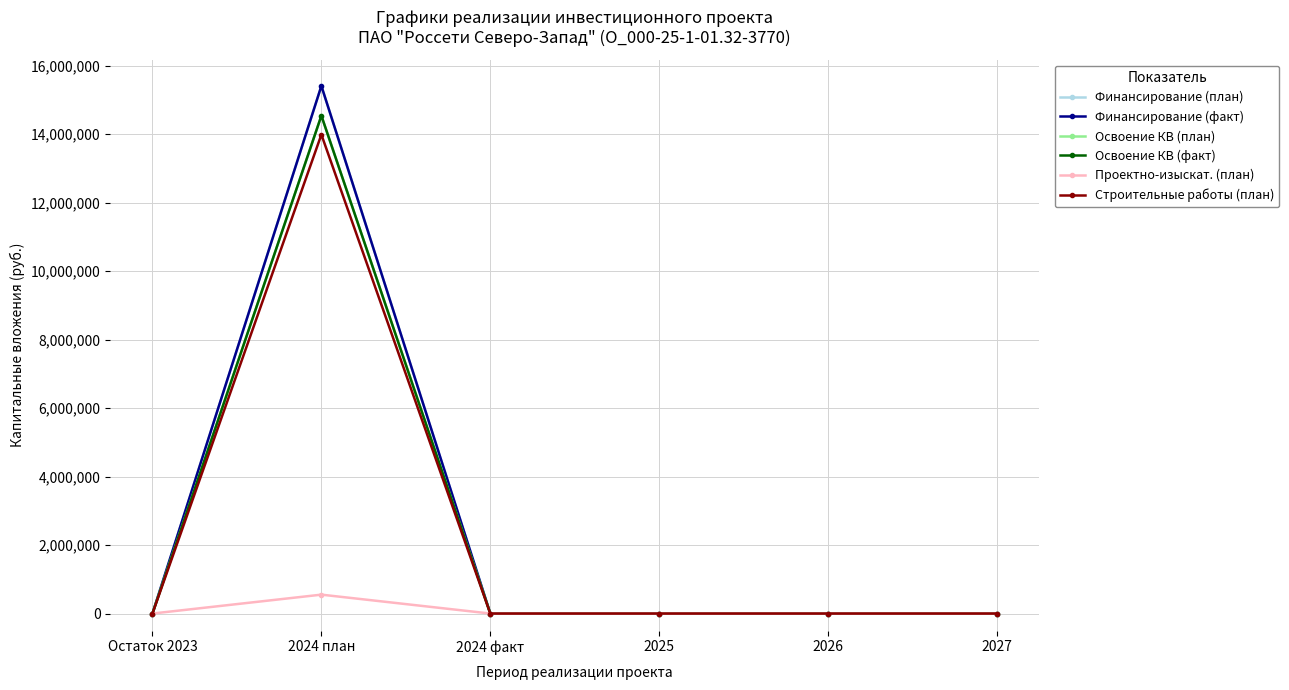

Is this an area chart (filled region under the line)?

No